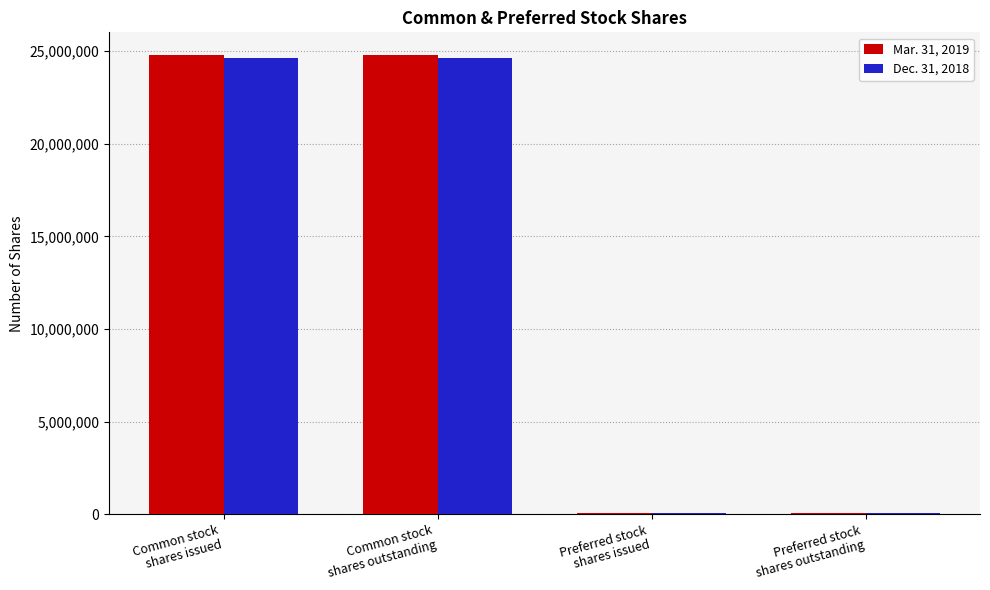

Which series has the largest range (max minus min)?

Mar. 31, 2019